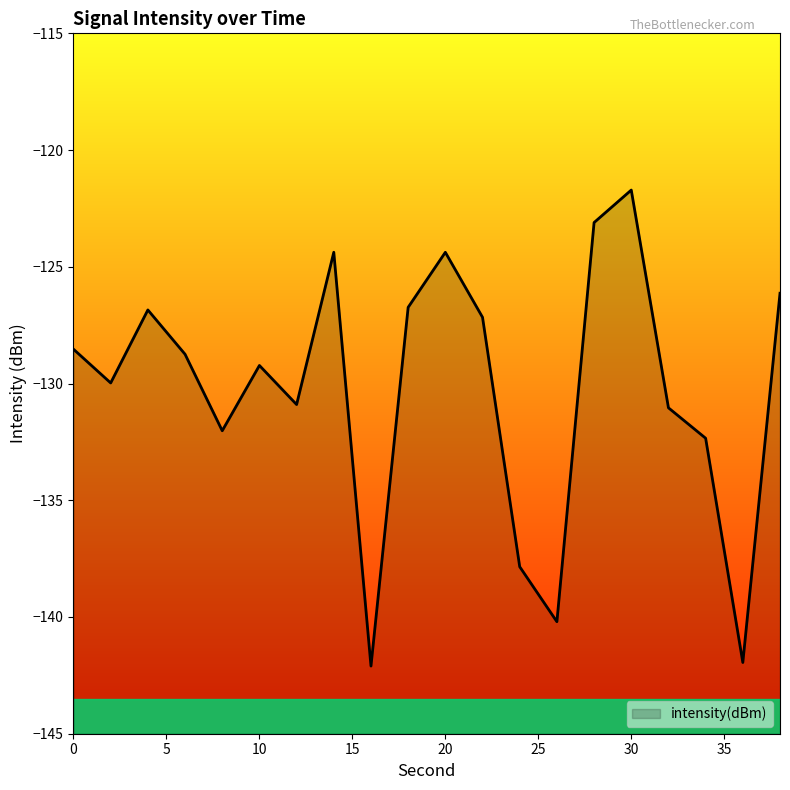

What is the sum of all values?

-2605.3